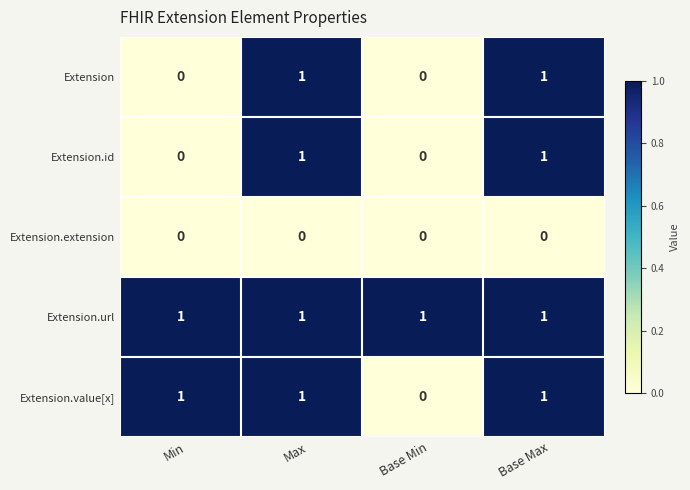

Reading left to right, extract all data points from this chart.

Extension: Min=0	Max=1	Base Min=0	Base Max=1
Extension.id: Min=0	Max=1	Base Min=0	Base Max=1
Extension.extension: Min=0	Max=0	Base Min=0	Base Max=0
Extension.url: Min=1	Max=1	Base Min=1	Base Max=1
Extension.value[x]: Min=1	Max=1	Base Min=0	Base Max=1